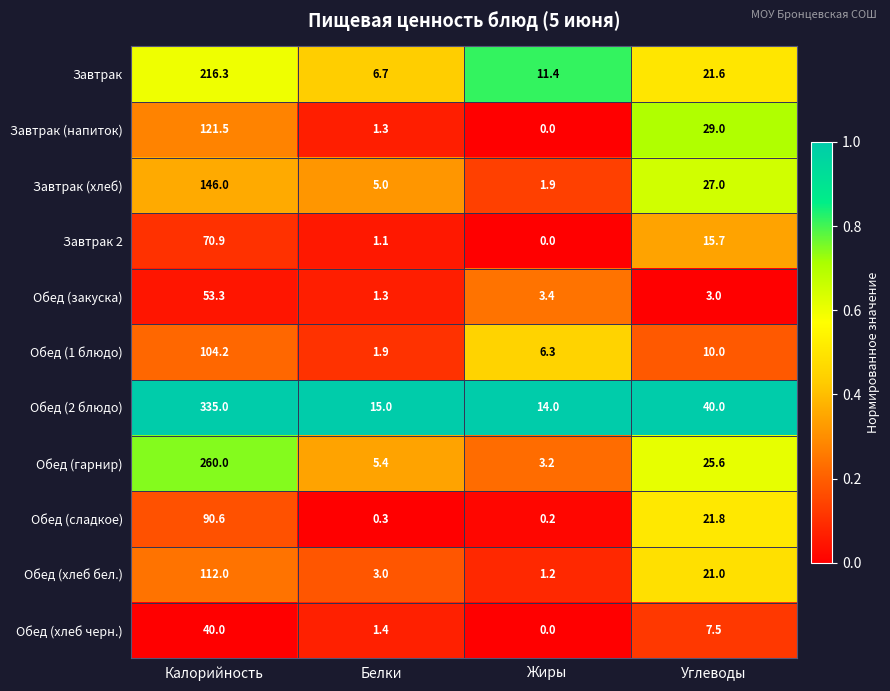

At which category is the sum across all series the highest?

Калорийность